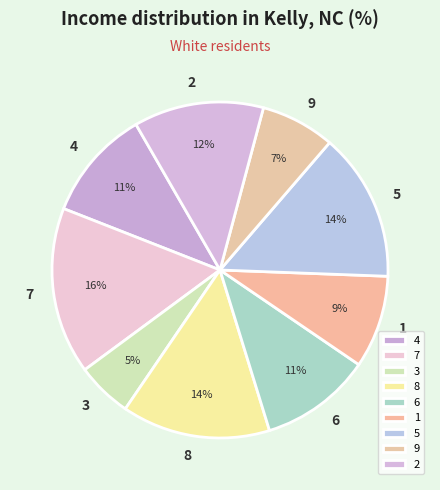

What is the largest slice in the pie chart?

7